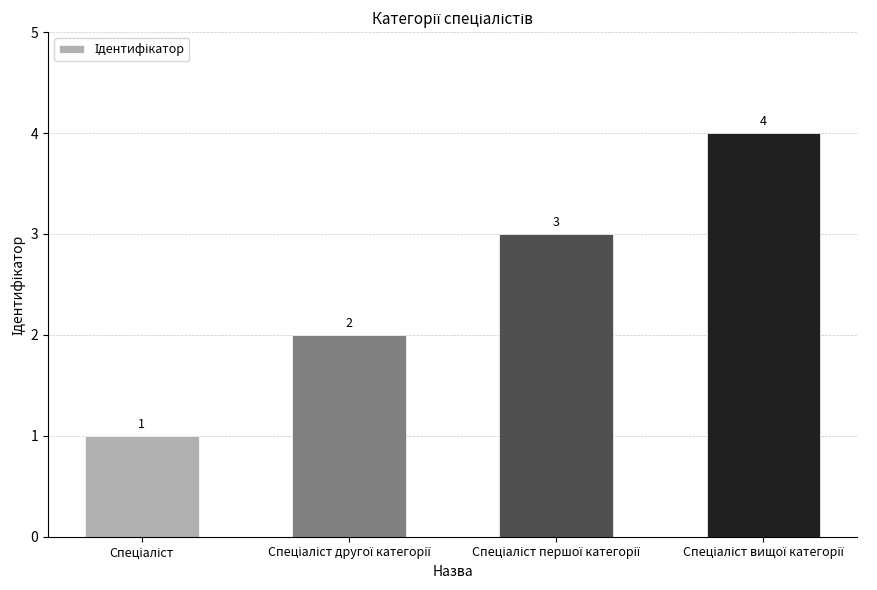

What is the difference between the maximum and minimum values?

3